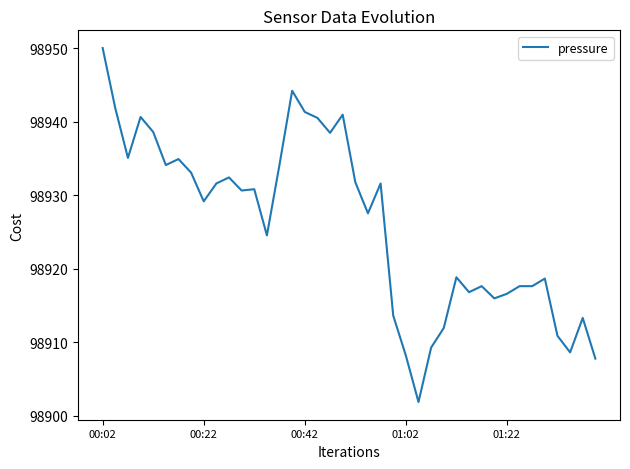

What is the difference between the maximum and minimum values?

48.1